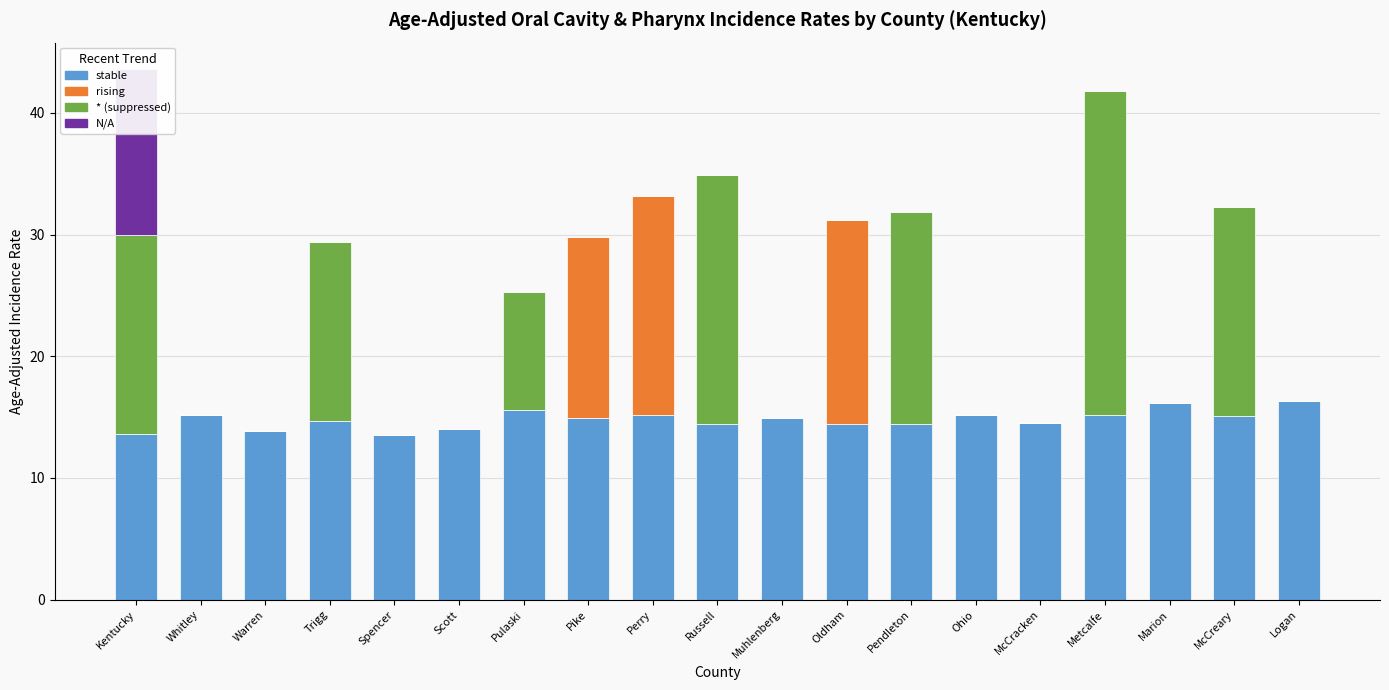

What is the difference between the highest and lowest values at Spencer?

13.5